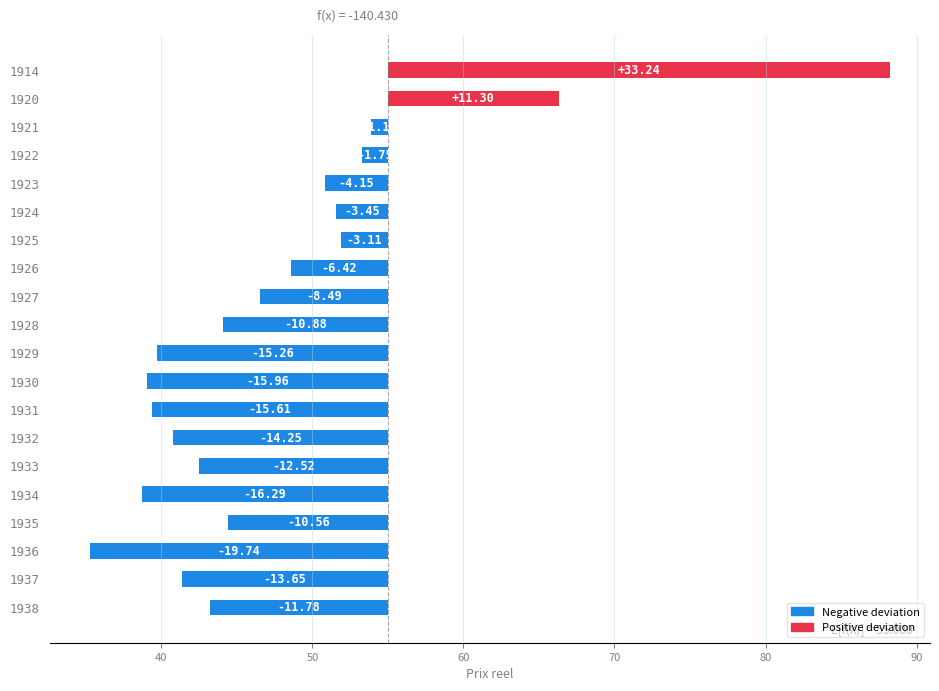

How many bars are there in total?

20